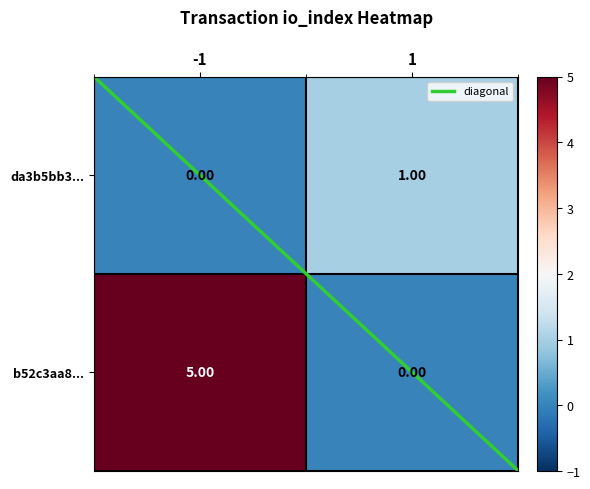

What is the sum of the b52c3aa8... values at -1 and 1?

5